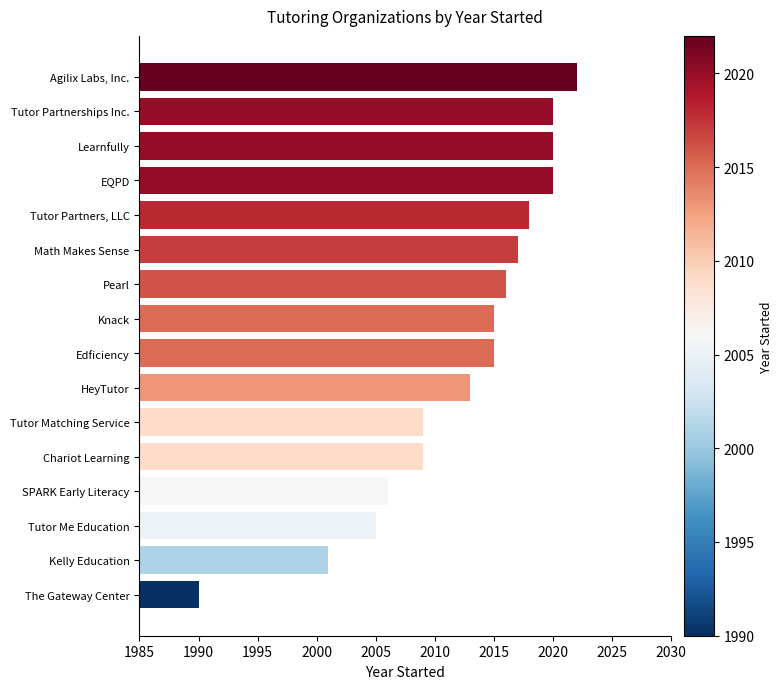

The value at HeyTutor is 2013. True or false?

True